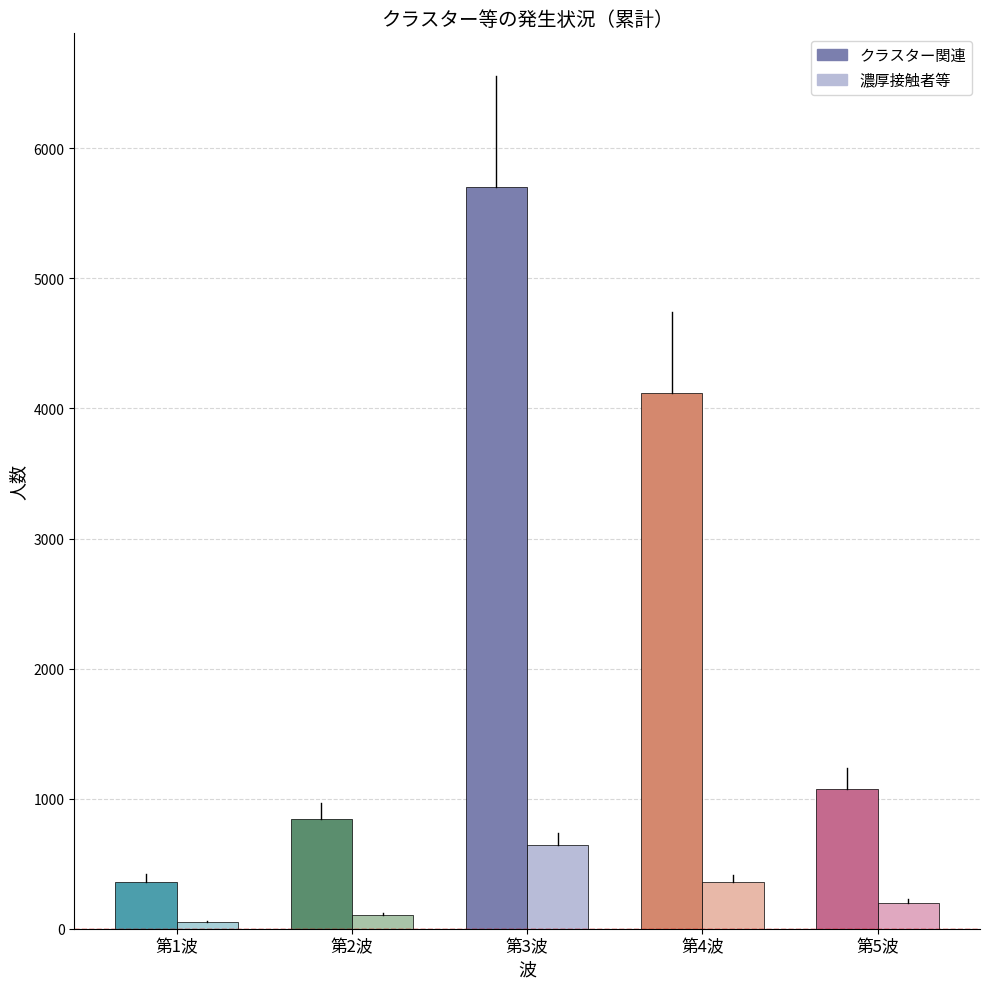

What is the label of the 5th bar from the left?

第5波